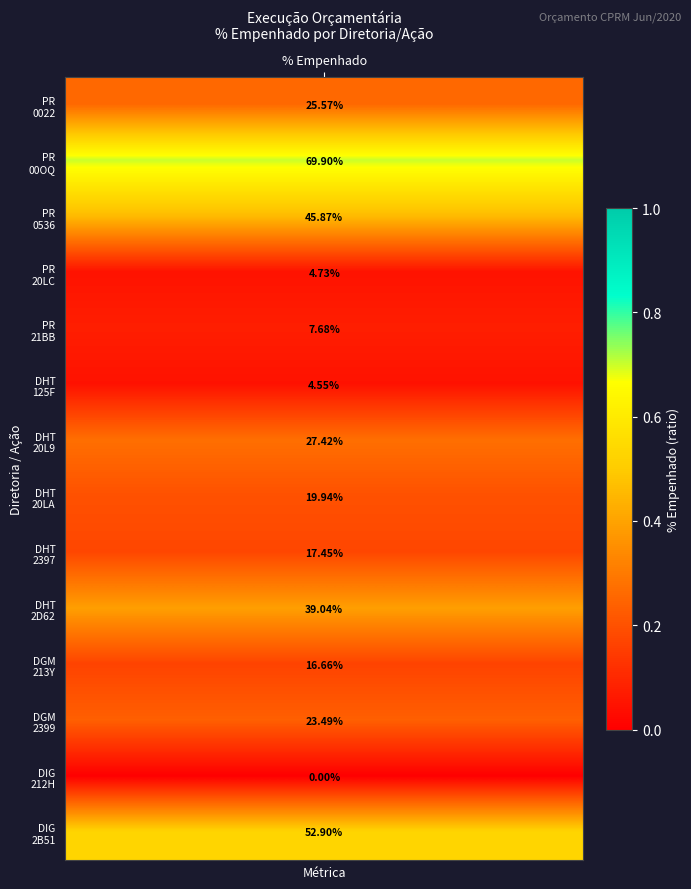

Count the number of values greater than 0.

13